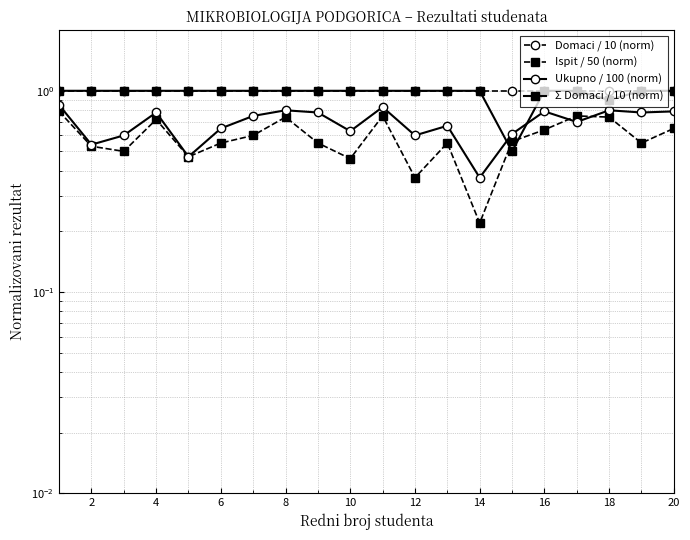

True or false: Ukupno / 100 (norm) and Domaci / 10 (norm) cross at least once.

False